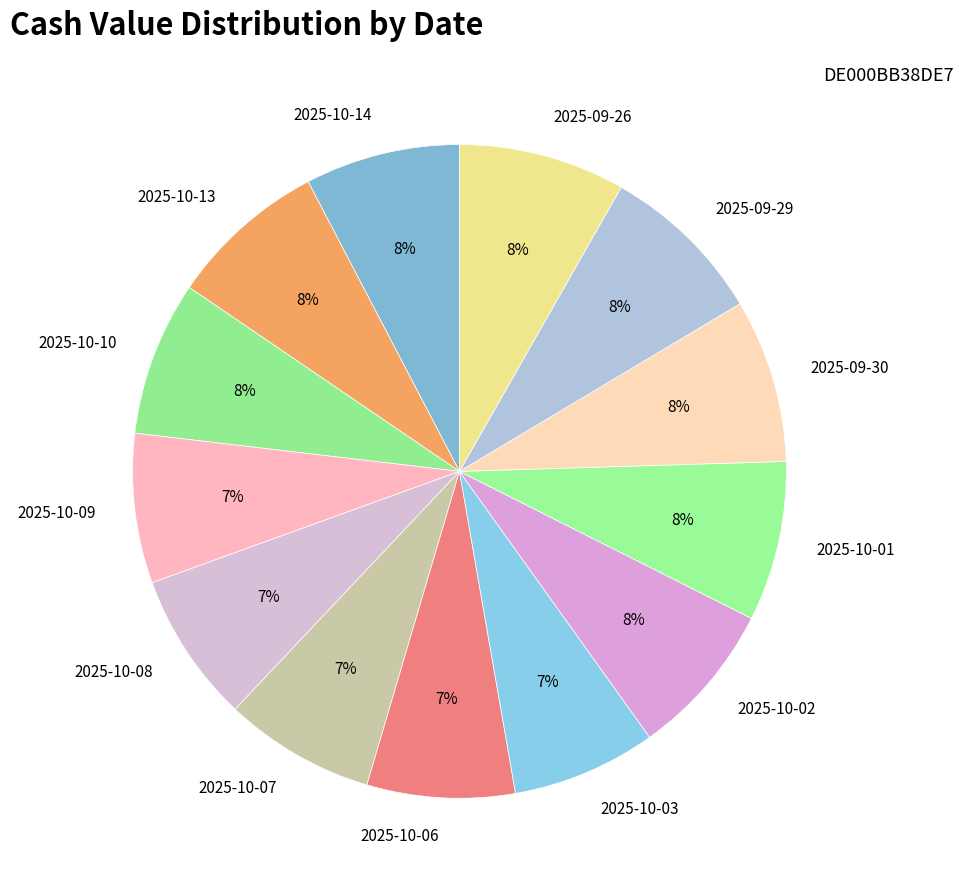

Is the sum of 2025-10-13 and 2025-10-09 greater than half?

No